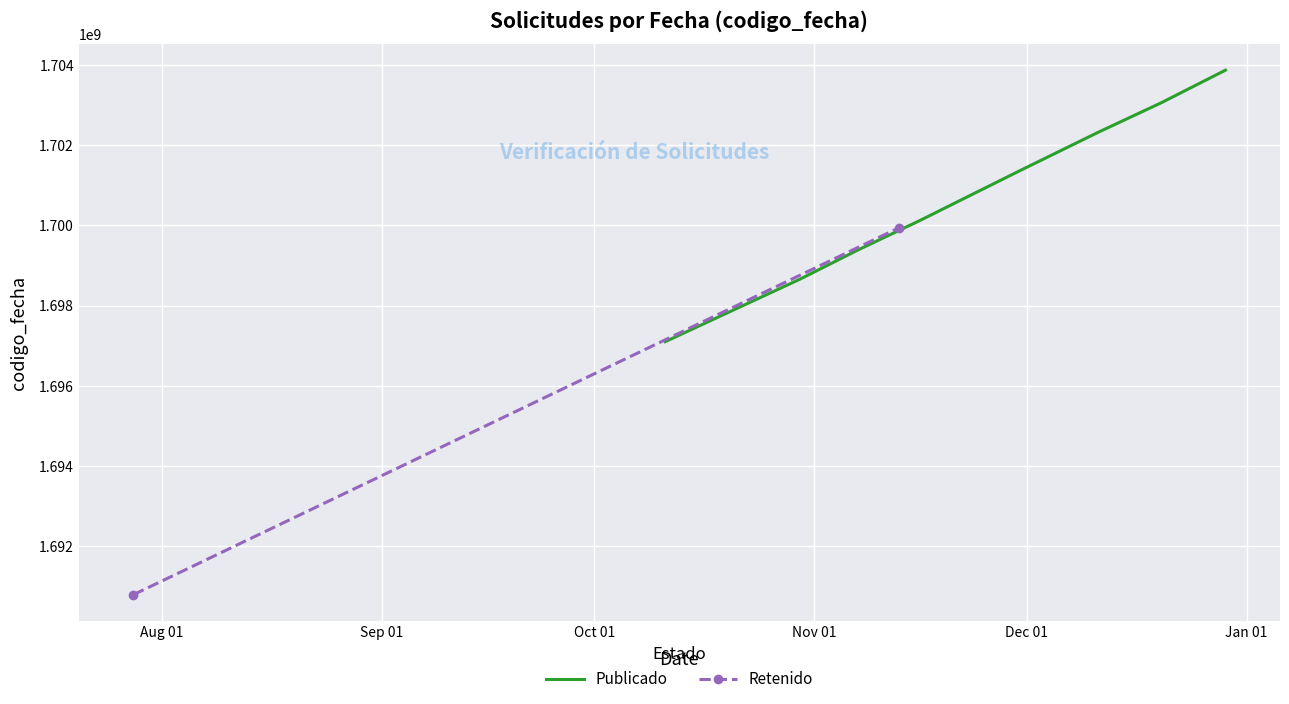

True or false: the data shows 2907774054 at 2023-12-29.

False